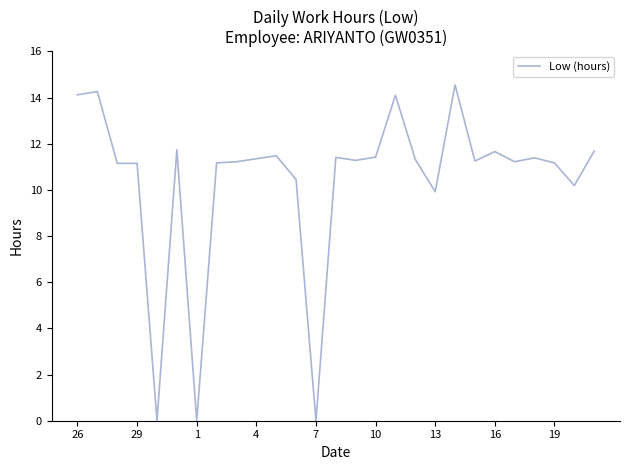

What is the greatest value displayed?

14.6